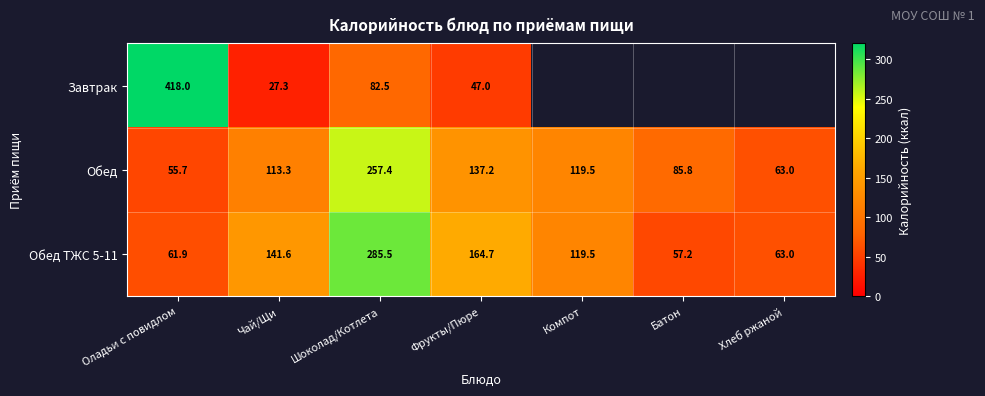

Is the value of Завтрак at Оладьи с повидлом greater than the value of Обед ТЖС 5-11 at Шоколад/Котлета?

Yes